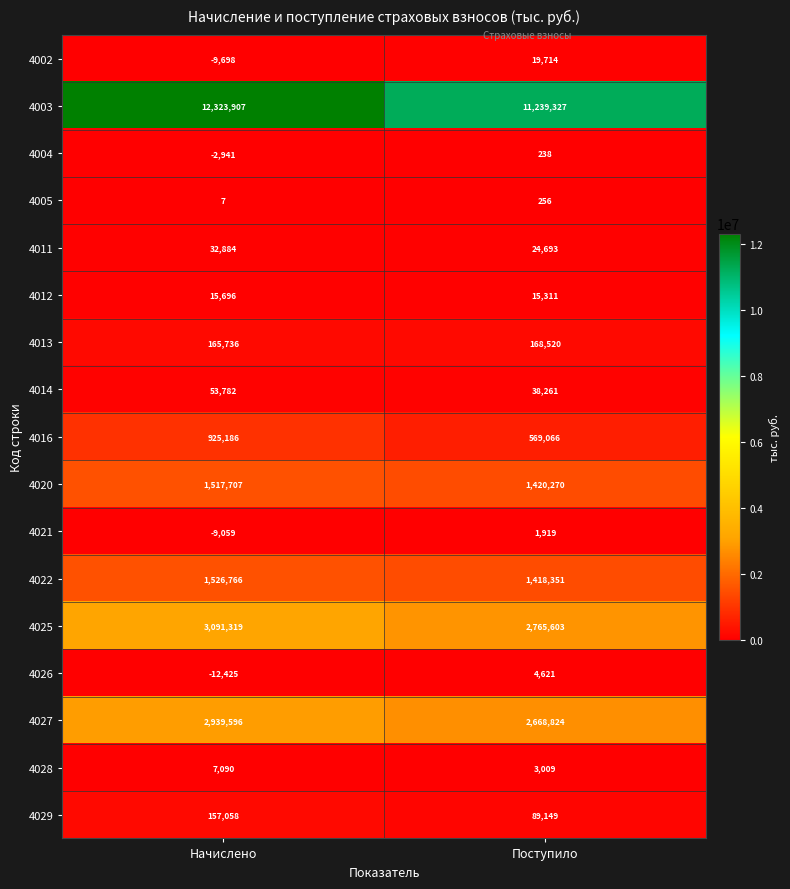

At which label is 4005 closest to 131?

Начислено